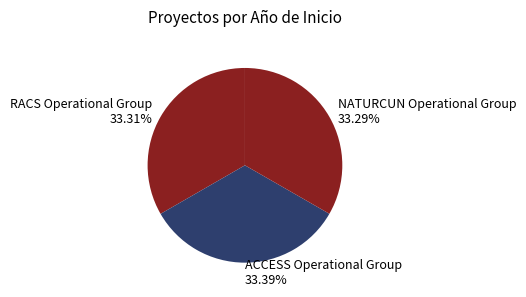

Approximately how many times larger is the value at RACS Operational Group 33.31% compared to ACCESS Operational Group 33.39%?

1.0